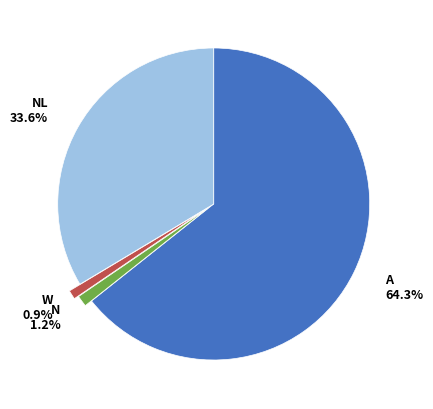

How many segments does this pie chart have?

4